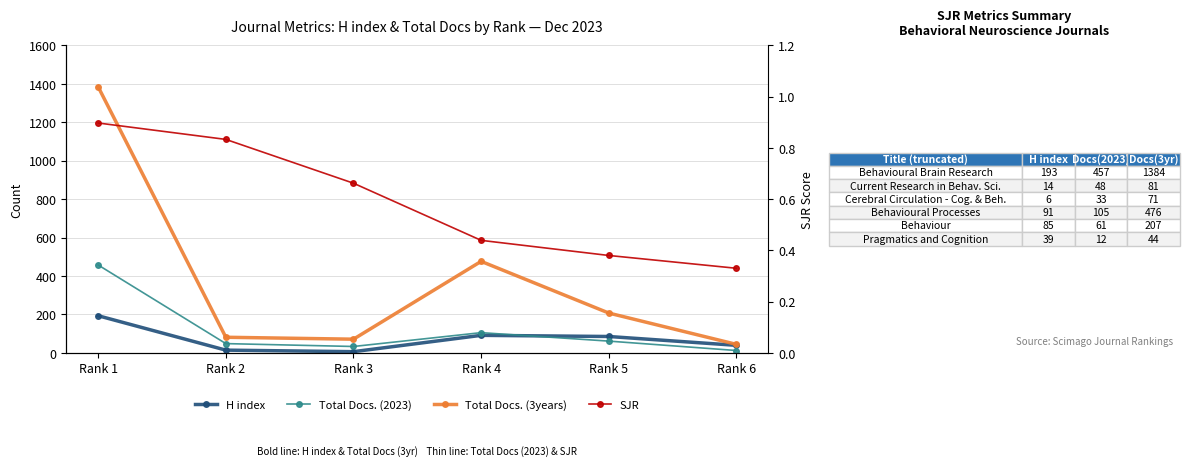

In Total Docs. (2023), how many points are lower than both neighbors (excluding endpoints)?

1